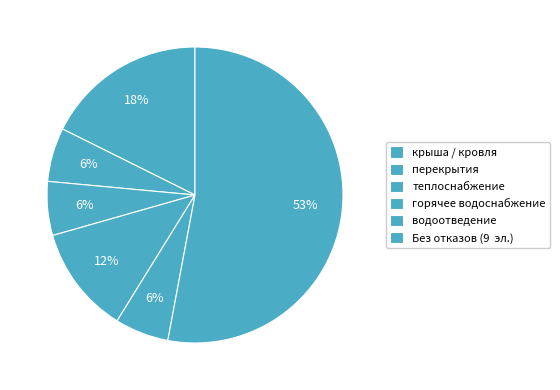

Count the number of slices in the pie.

6